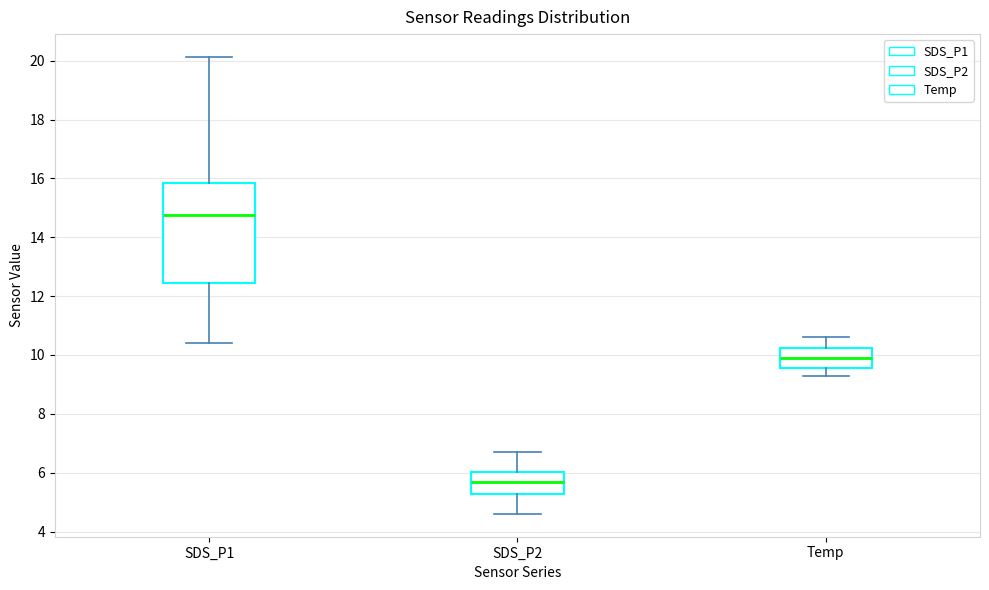

Which box's median line is the highest?

SDS_P1